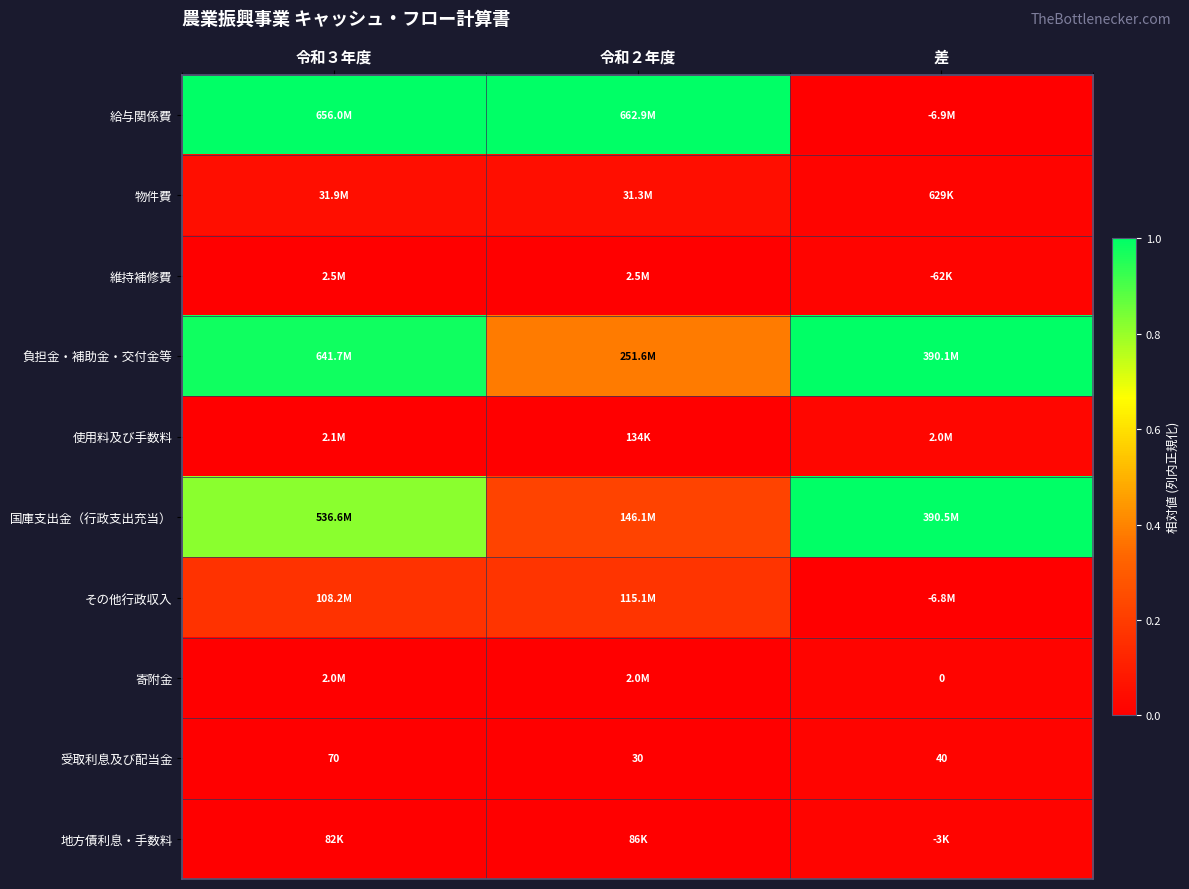

Where is 物件費 nearest to the value 0?

差